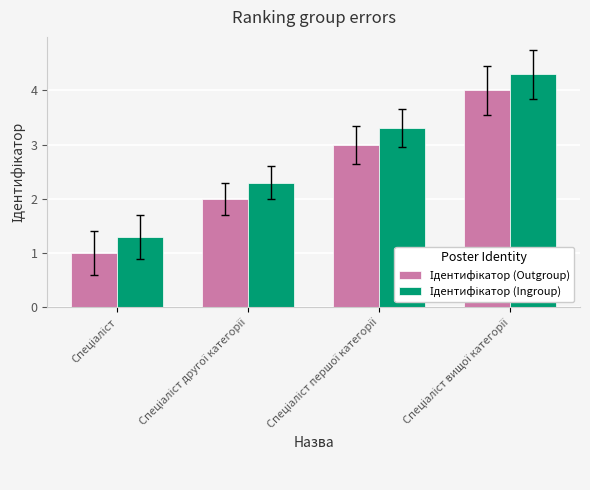

At which label does Ідентифікатор (Ingroup) reach its minimum?

Спеціаліст